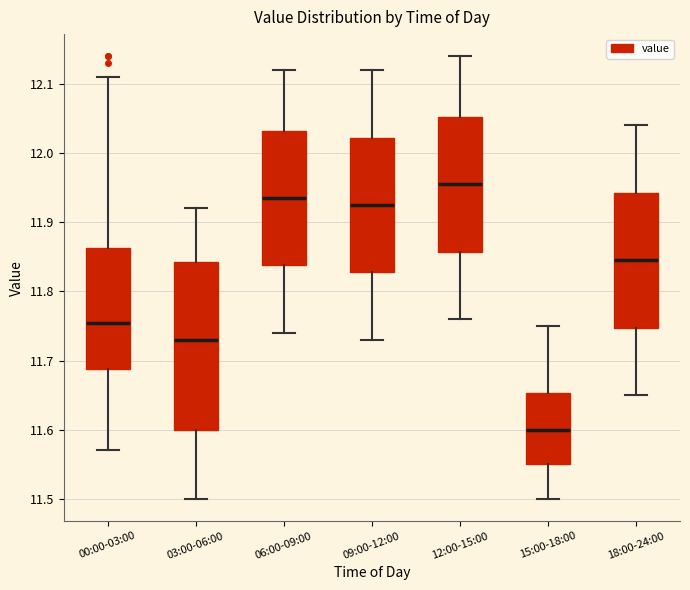

Reading left to right, read every box against the y-axis: the position of its median line, the range the box covers, and the ends of its whiskers. The values are not printed on the chart, so give them approximately, as read against the axis.

00:00-03:00: median 11.76, box 11.69 to 11.86, whiskers 11.57 to 12.11
03:00-06:00: median 11.73, box 11.60 to 11.84, whiskers 11.50 to 11.92
06:00-09:00: median 11.94, box 11.84 to 12.03, whiskers 11.74 to 12.12
09:00-12:00: median 11.93, box 11.83 to 12.02, whiskers 11.73 to 12.12
12:00-15:00: median 11.96, box 11.86 to 12.05, whiskers 11.76 to 12.14
15:00-18:00: median 11.60, box 11.55 to 11.65, whiskers 11.50 to 11.75
18:00-24:00: median 11.85, box 11.75 to 11.94, whiskers 11.65 to 12.04